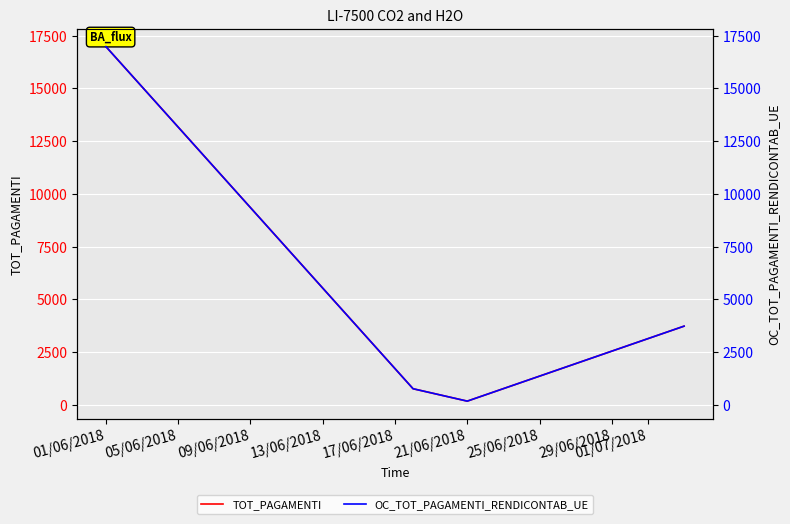

At how many categories does at least one series exceed 15484?

1